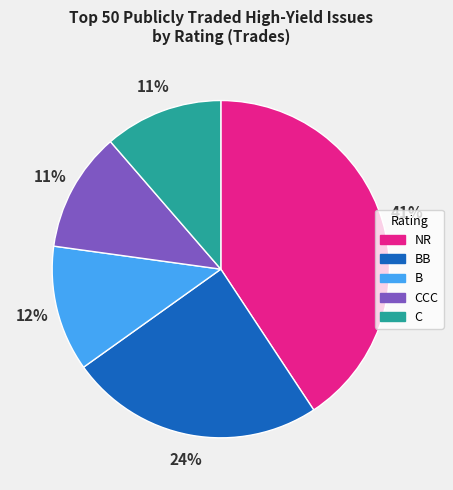

Approximately how many times larger is the value at CCC compared to NR?

0.3